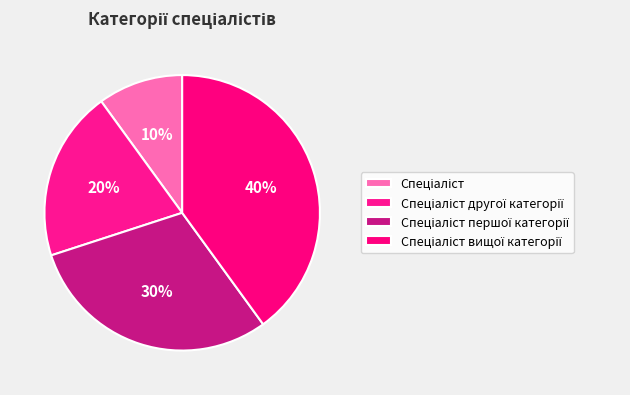

How many segments does this pie chart have?

4